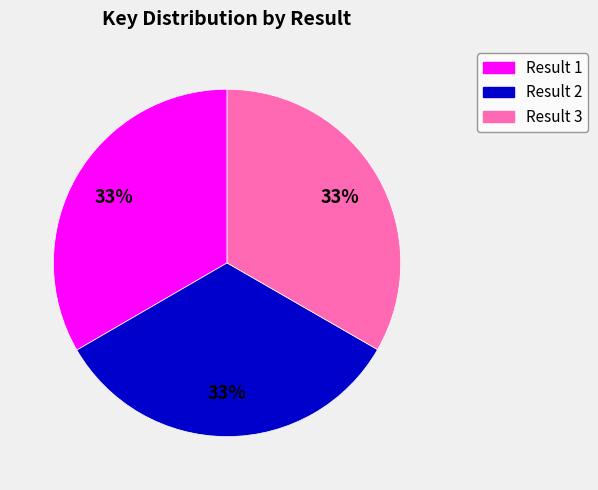

Is there any slice that represents more than half of the pie?

No